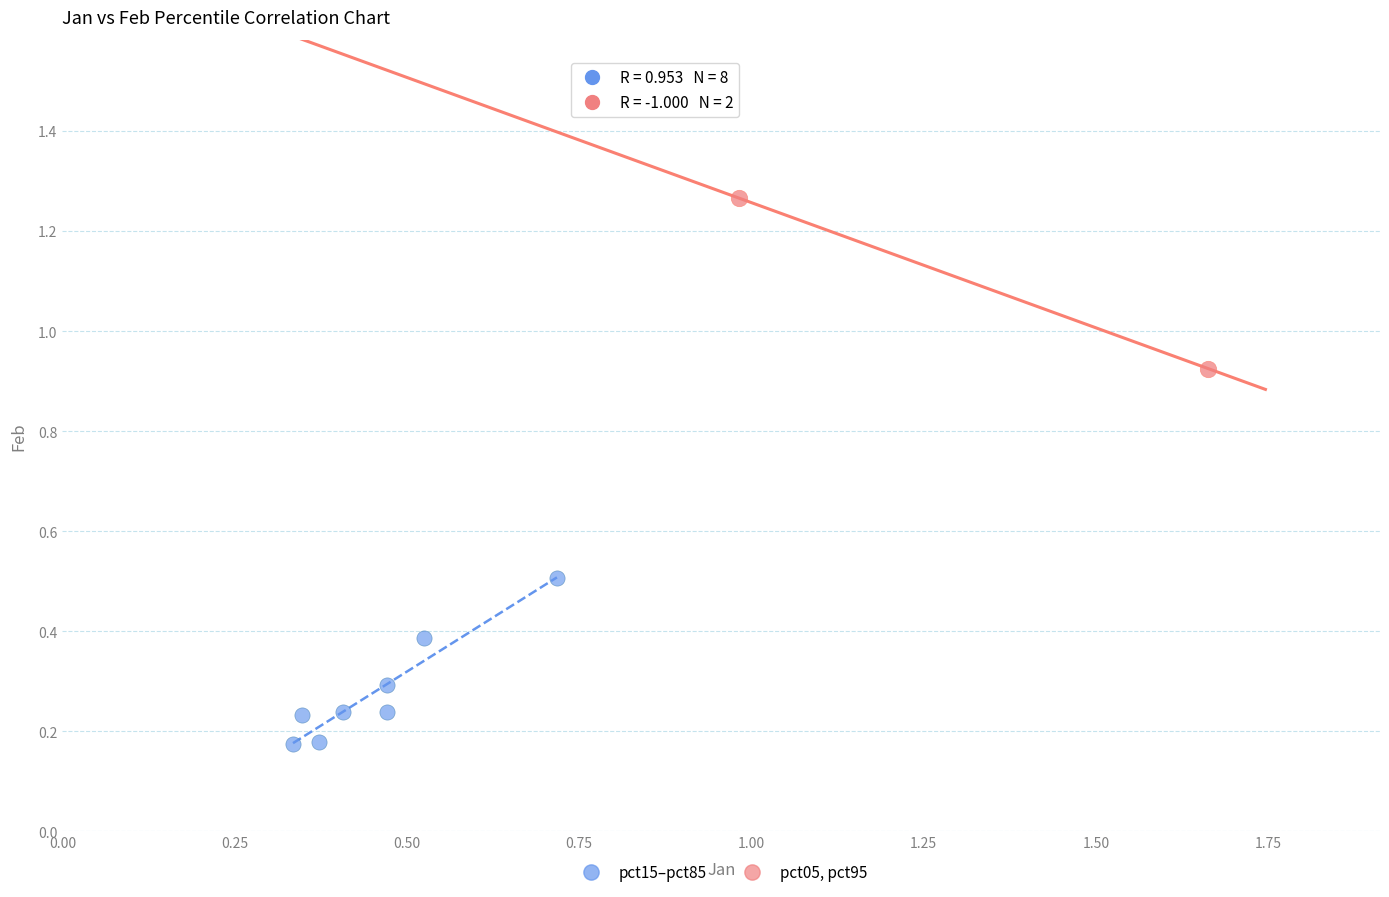

Which series contains the highest Y value?

pct05, pct95